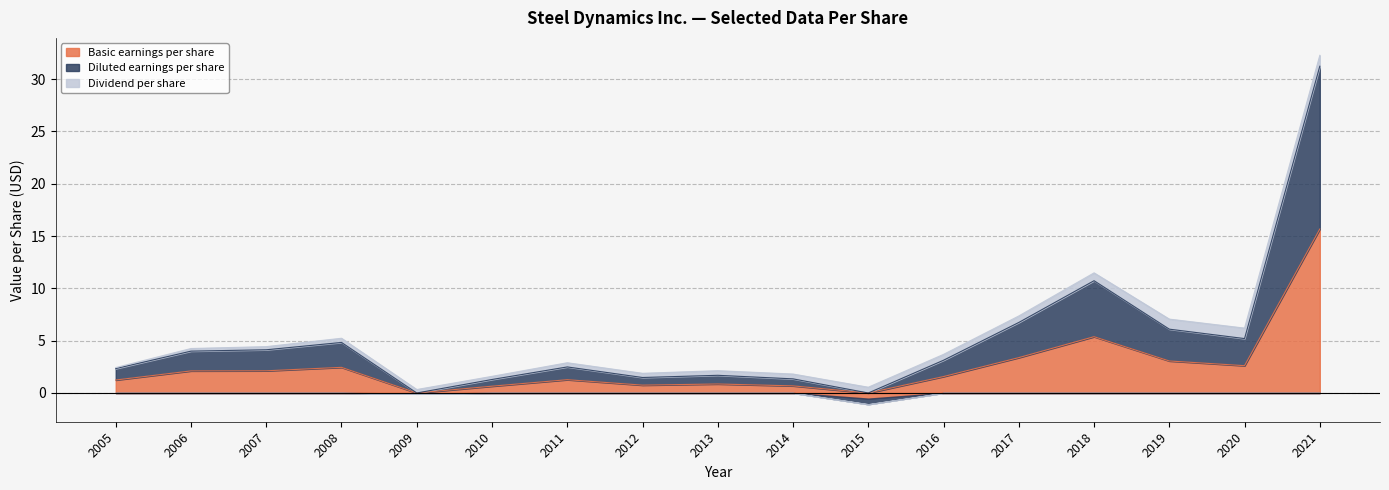

Which category has the highest value in the Basic earnings per share series?

2021